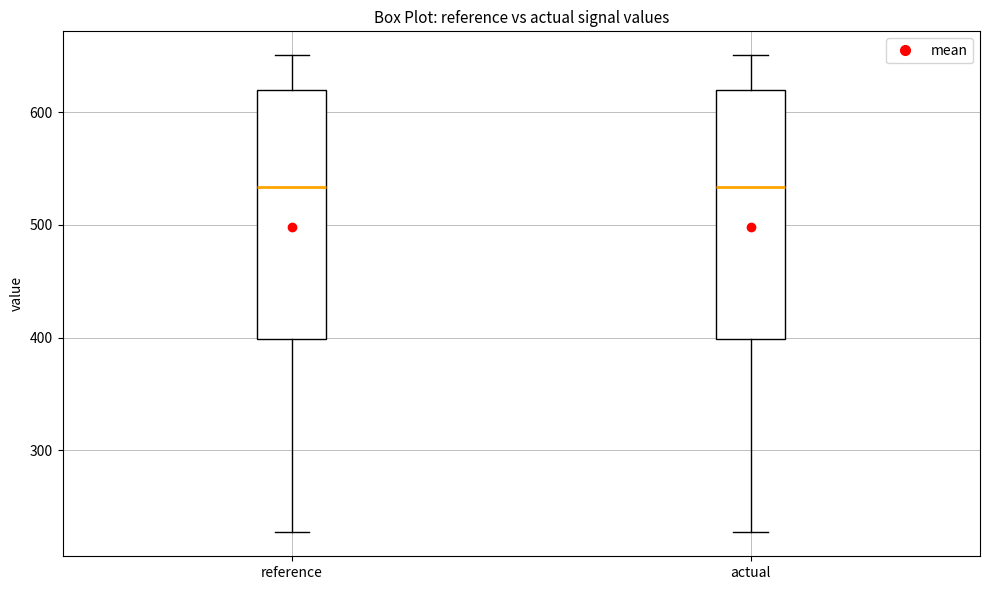

Where does the upper whisker of the box for reference end on the y-axis? The values are not printed on the chart, so give them approximately, as read against the axis.

650